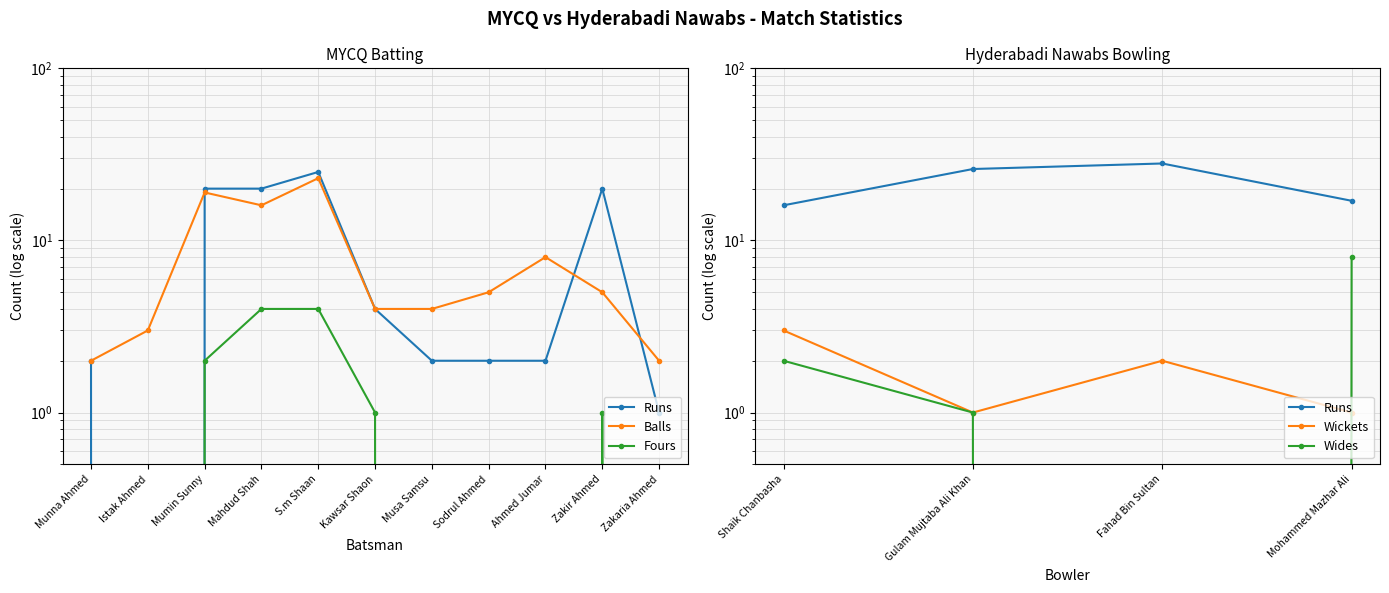

True or false: Runs and Fours cross at least once.

False